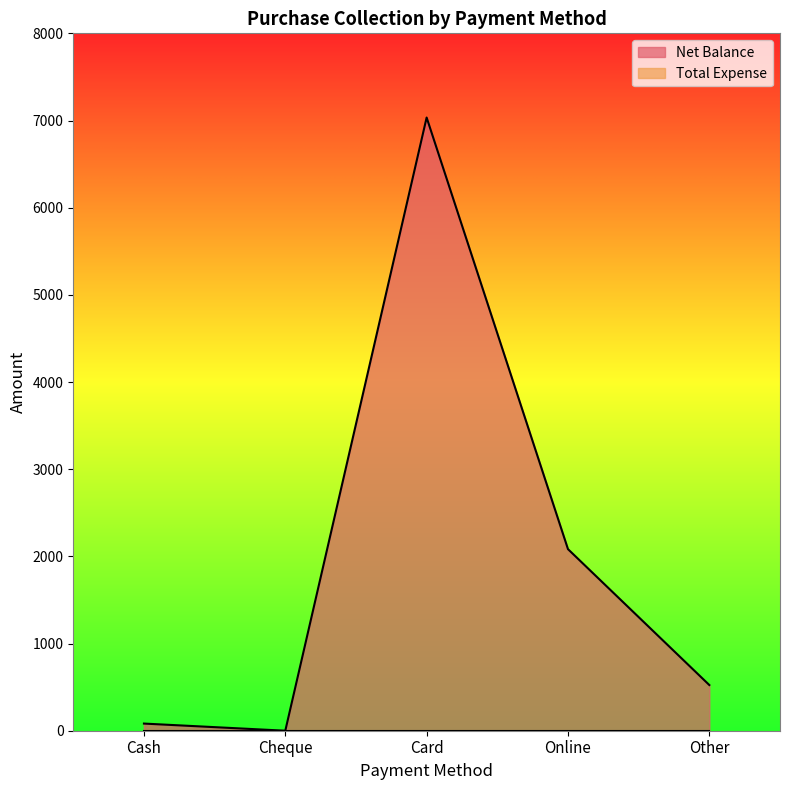

Rank the categories by value from lowest to highest.

Cheque, Cash, Other, Online, Card